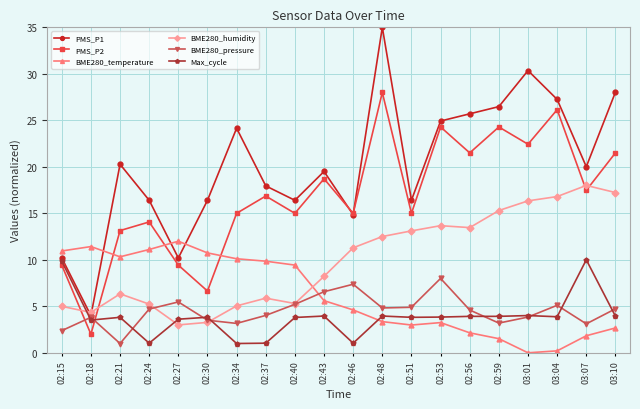

List the series in order of their peak value, lowest first.

BME280_pressure, Max_cycle, BME280_temperature, BME280_humidity, PMS_P2, PMS_P1